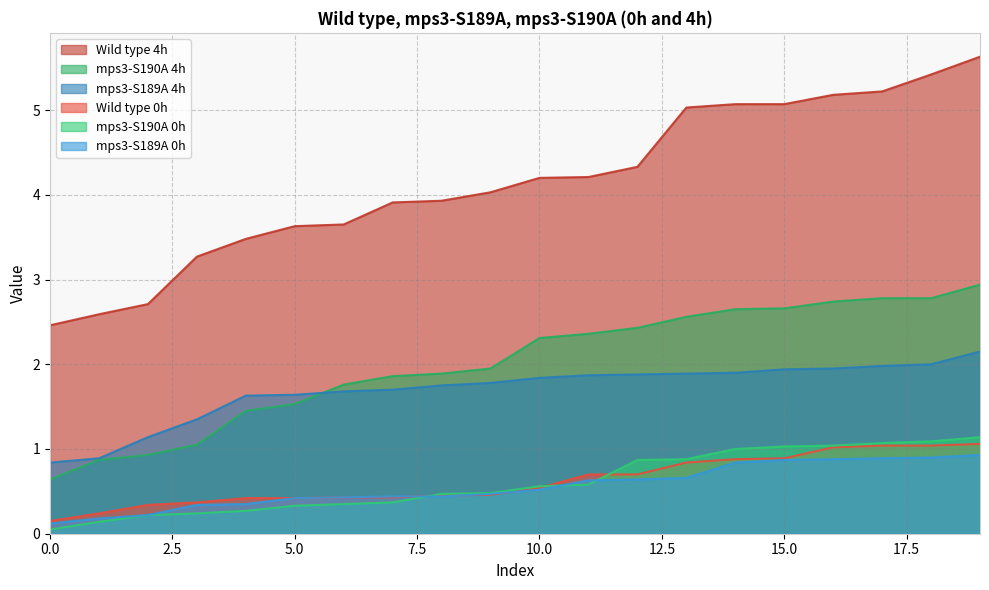

Which series has the largest total across all categories?

Wild type 4h